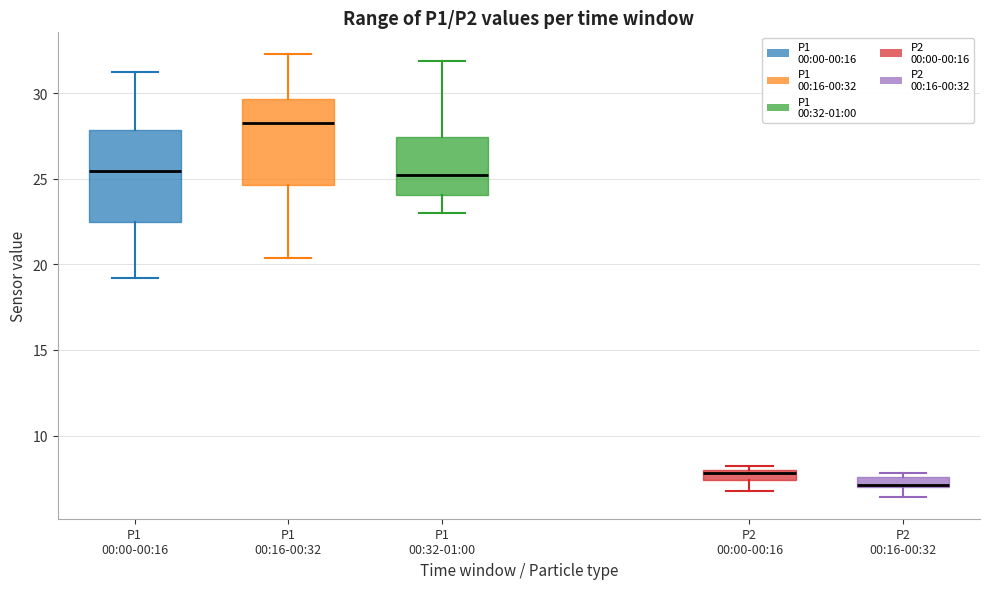

Which box has the lowest median line?

P2 00:16-00:32